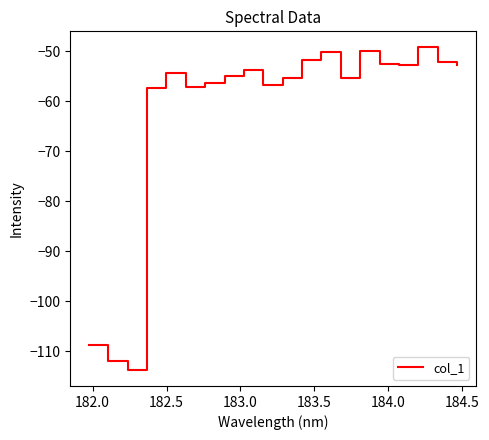

How many series are shown in this chart?

1